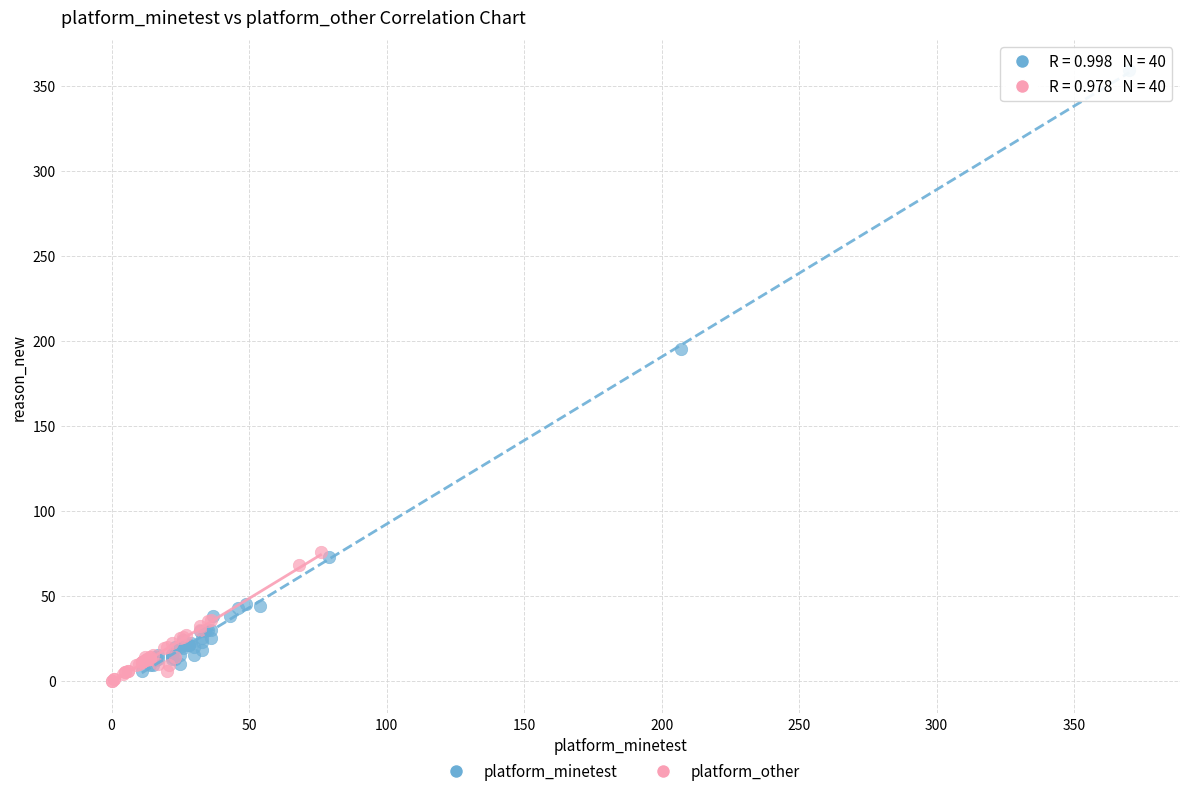

Which series reaches the maximum Y coordinate?

platform_minetest